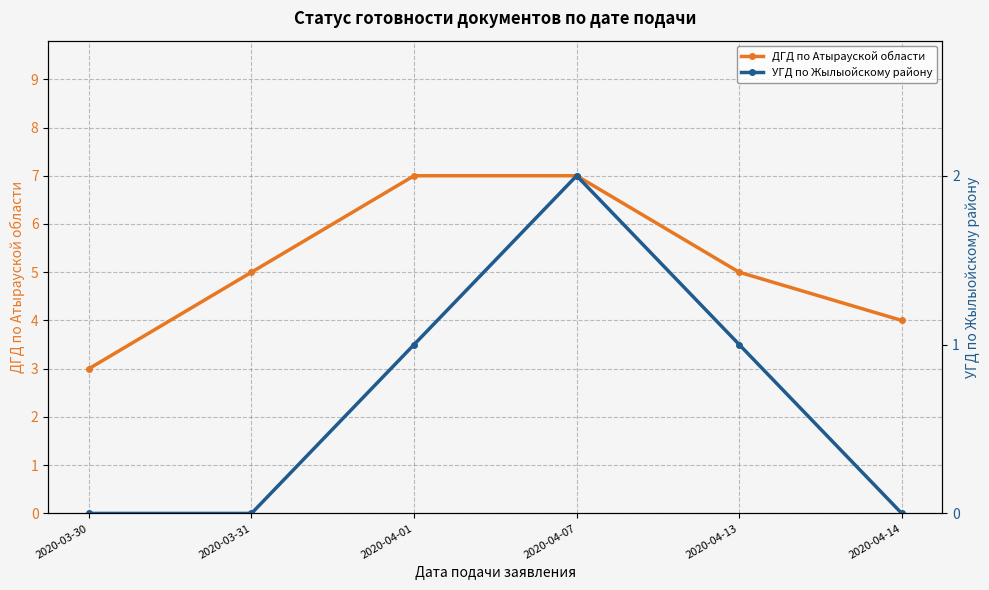

True or false: ДГД по Атырауской области has more than 0 points higher than both neighbors.

False